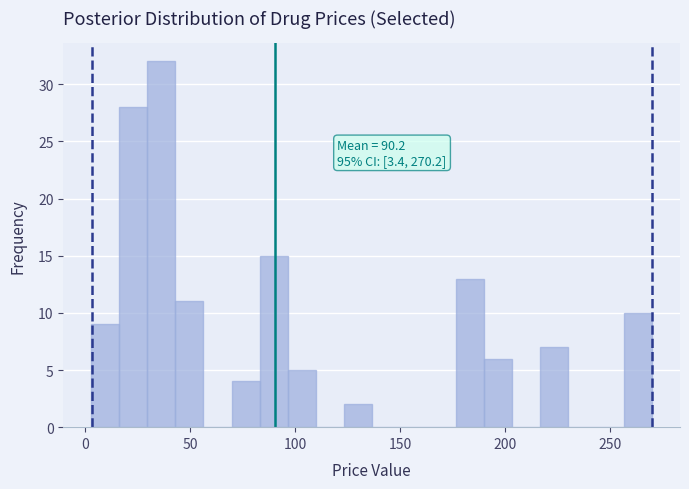

Around what value on the x-axis is the tallest bar? Give the approximate position of its centre, as read against the axis.

35